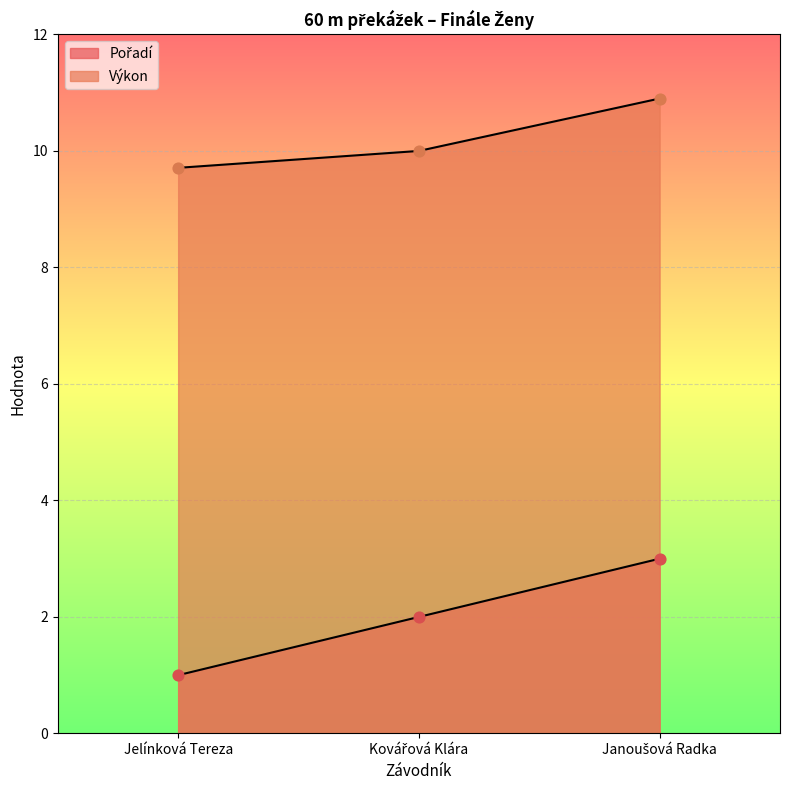

What are all the series names shown in the legend?

Pořadí, Výkon